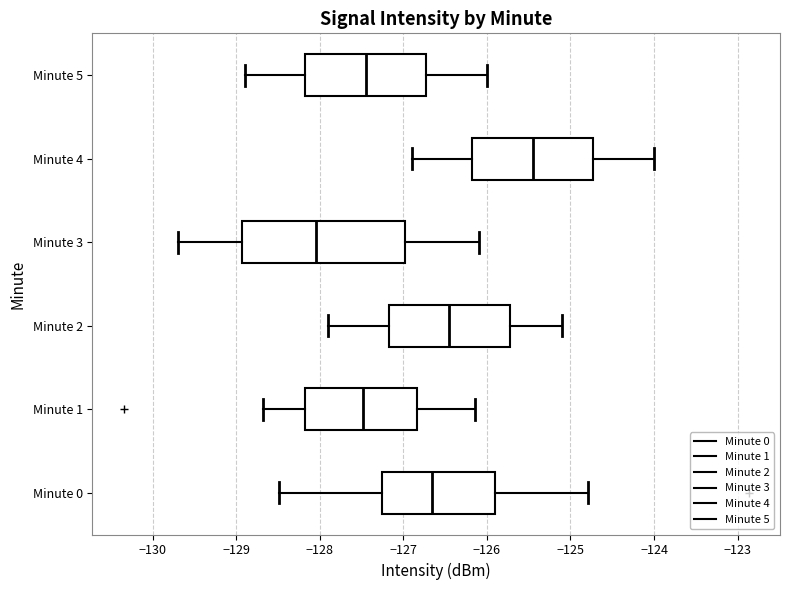

Which box has the furthest to the right median line?

Minute 4